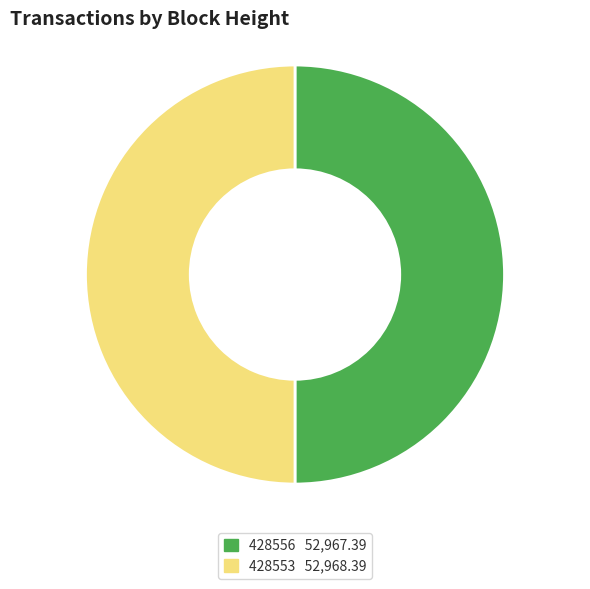

What is the ratio of the value at 428553 to the value at 428556?

1.0